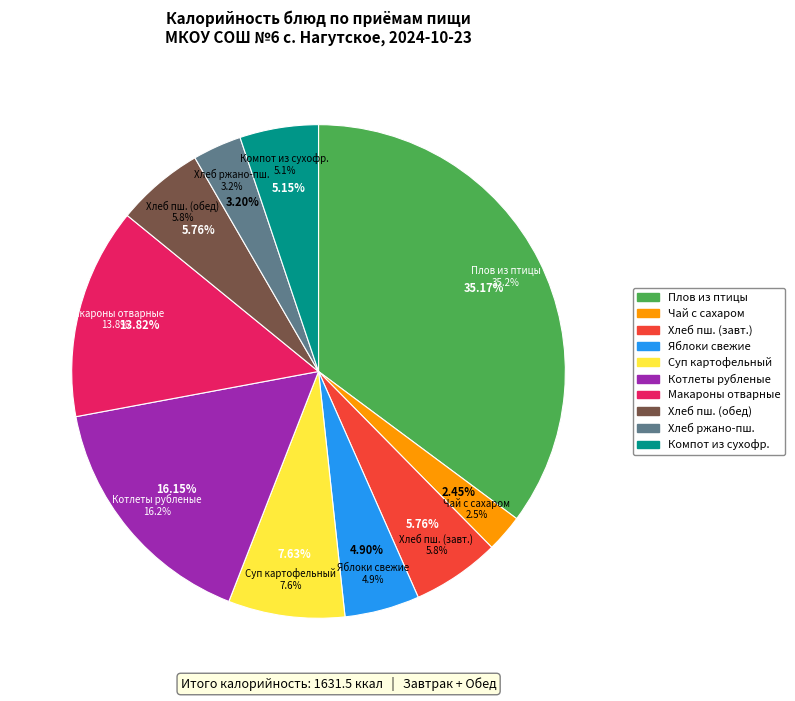

Which has a higher value, Хлеб ржано-пшеничный or Яблоки свежие сезонные калиброванные?

Яблоки свежие сезонные калиброванные